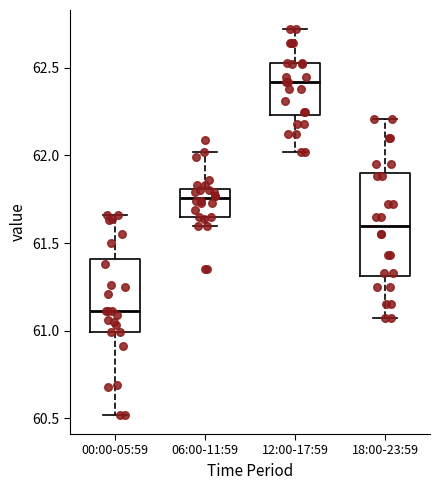

Reading left to right, read every box against the y-axis: the position of its median line, the range the box covers, and the ends of its whiskers. The values are not printed on the chart, so give them approximately, as read against the axis.

00:00-05:59: median 61.10, box 61.00 to 61.40, whiskers 60.50 to 61.65
06:00-11:59: median 61.75, box 61.65 to 61.80, whiskers 61.60 to 62.00
12:00-17:59: median 62.40, box 62.25 to 62.55, whiskers 62.00 to 62.70
18:00-23:59: median 61.60, box 61.30 to 61.90, whiskers 61.05 to 62.20